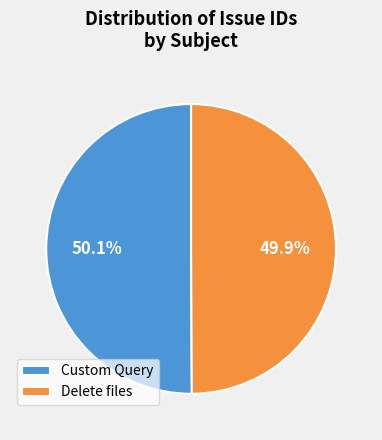

True or false: Delete files accounts for 50% of the total.

True